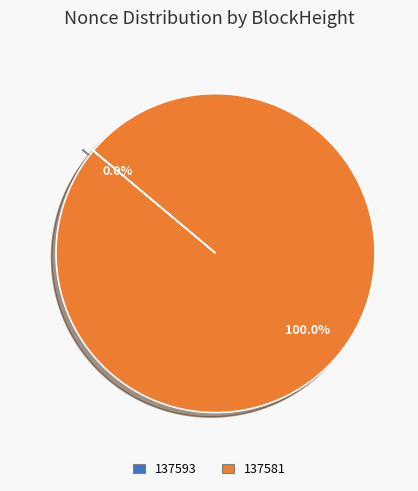

Is 137581 the majority of the pie?

Yes